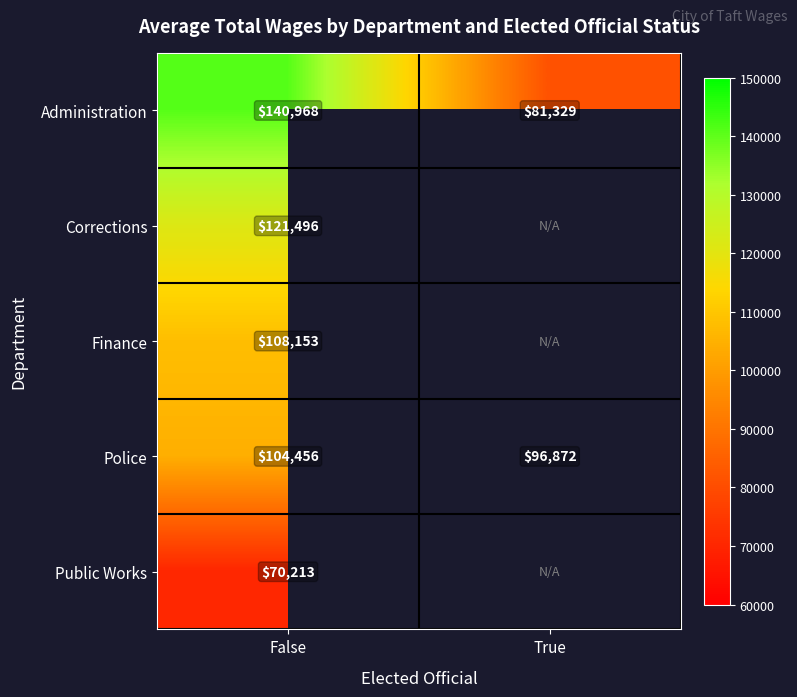

The Administration series shows 51638.9 at True. True or false?

False